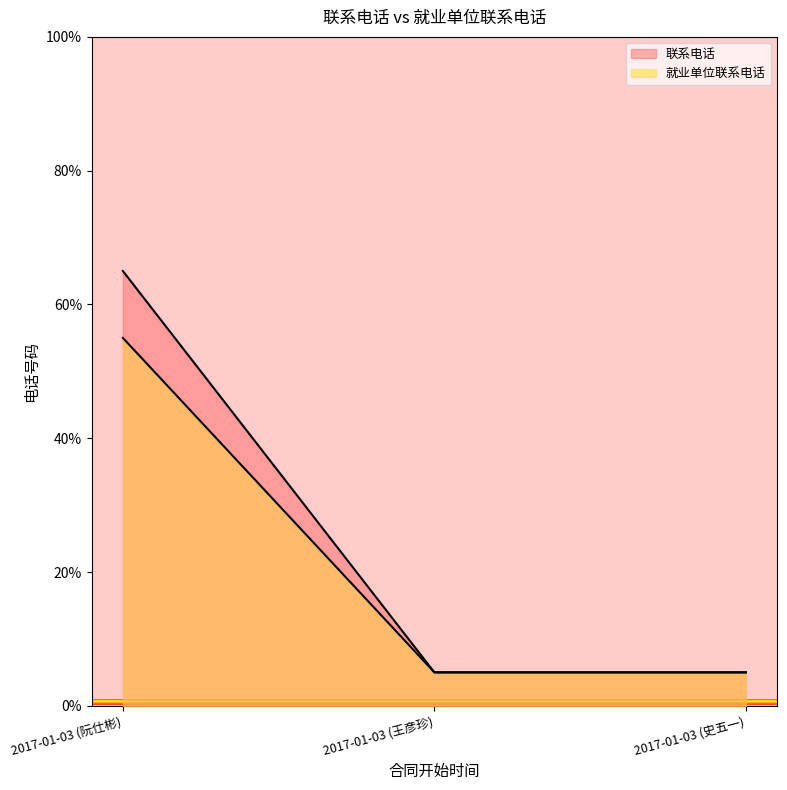

List the series in order of their peak value, highest first.

联系电话, 就业单位联系电话